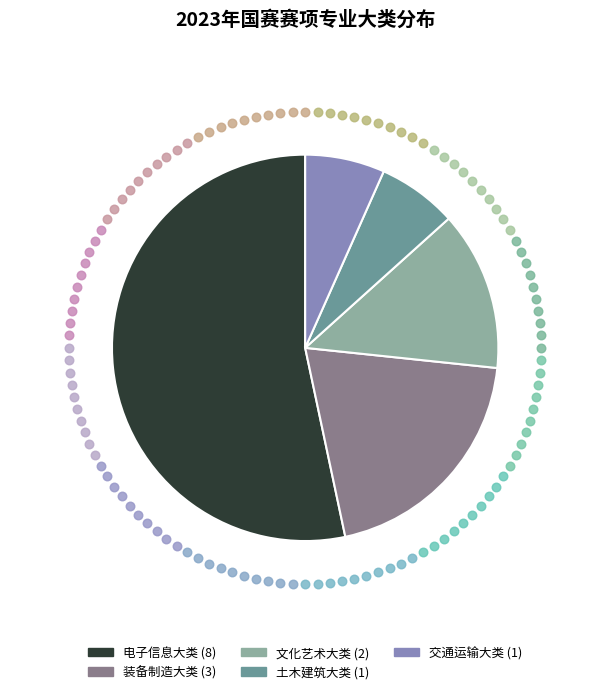

What is the smallest slice in the pie chart?

土木建筑大类